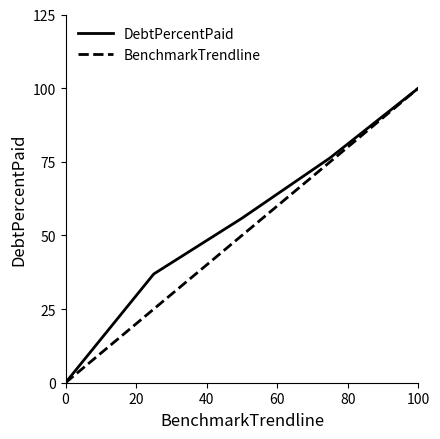

How many lines are shown in the chart?

2